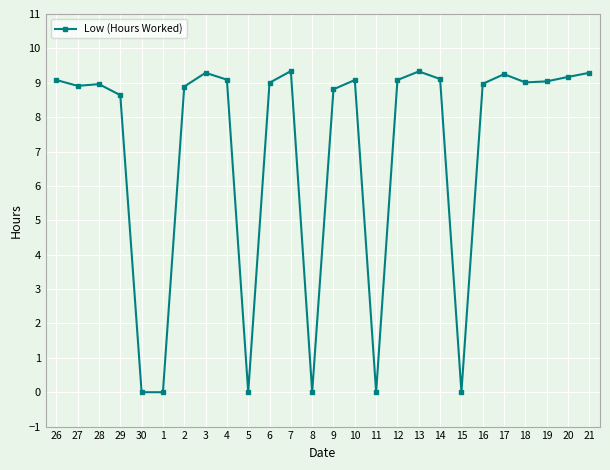

What is the difference between the maximum and minimum values?

9.3